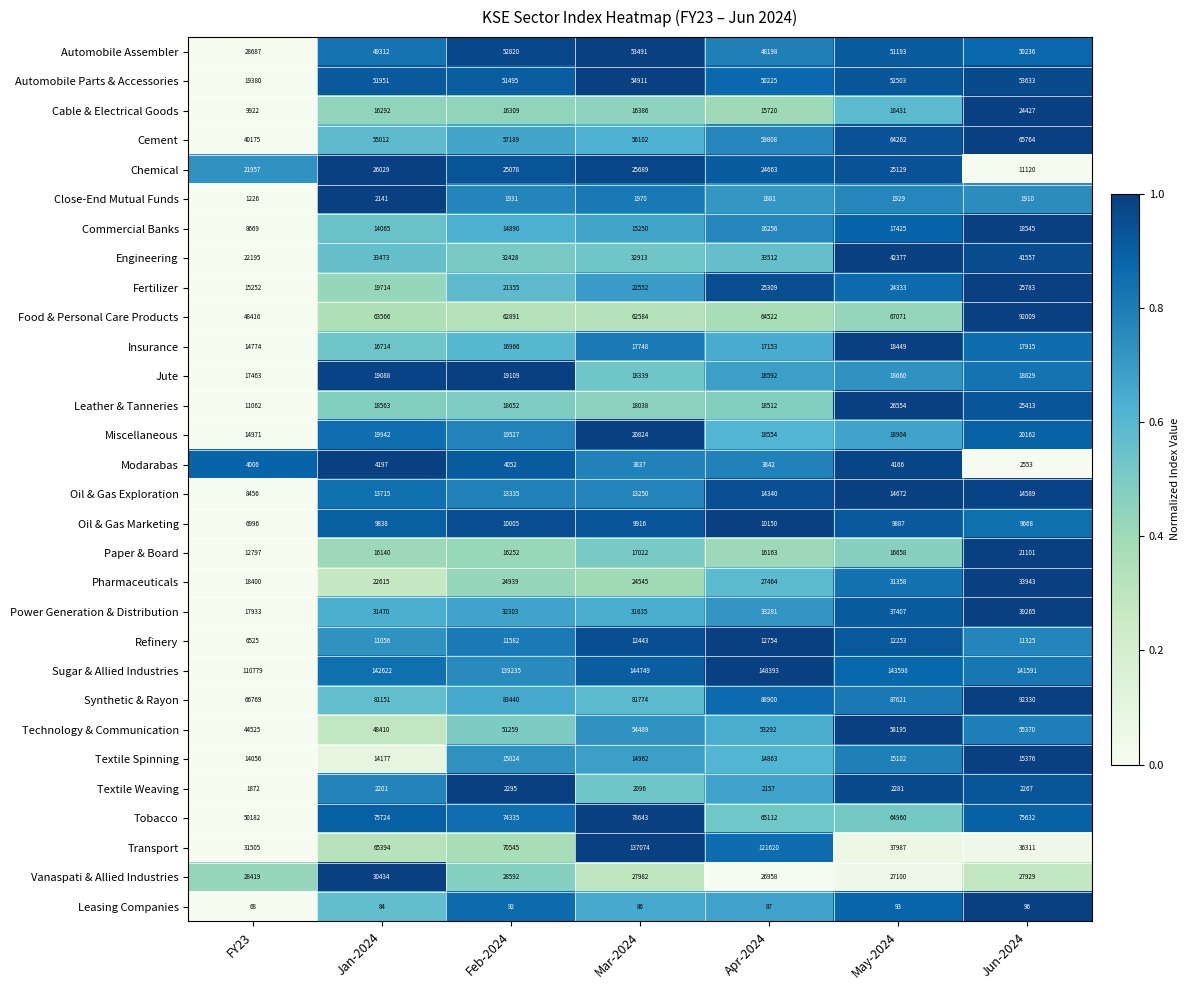

True or false: Pharmaceuticals has a value of 22615 at Jan-2024.

True